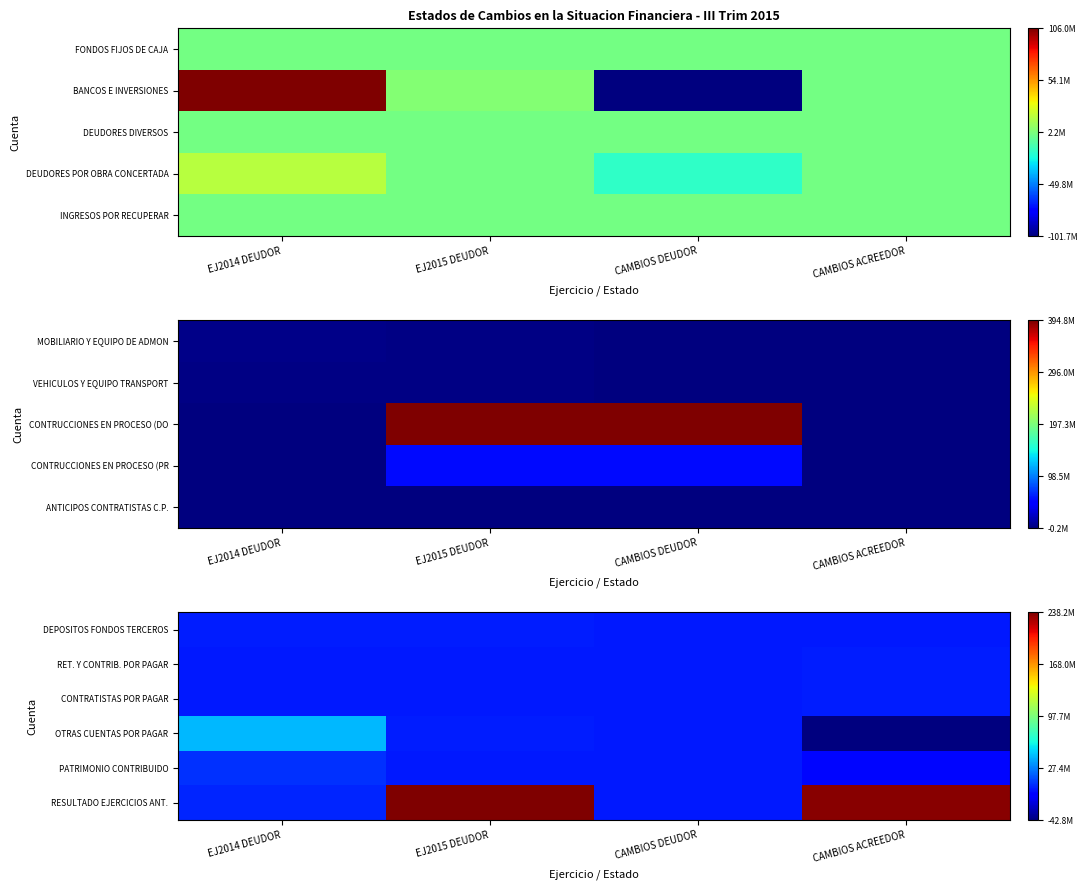

List the series in order of their peak value, lowest first.

DEPOSITOS FONDOS TERCEROS, CONTRATISTAS POR PAGAR, RET. Y CONTRIB. POR PAGAR, PATRIMONIO CONTRIBUIDO, OTRAS CUENTAS POR PAGAR, RESULTADO EJERCICIOS ANT.